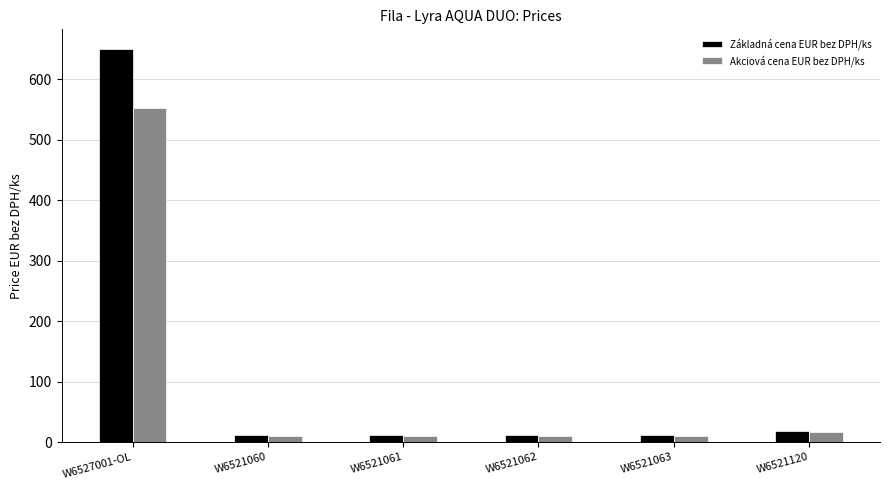

What is the label of the 4th bar from the left?

W6521062